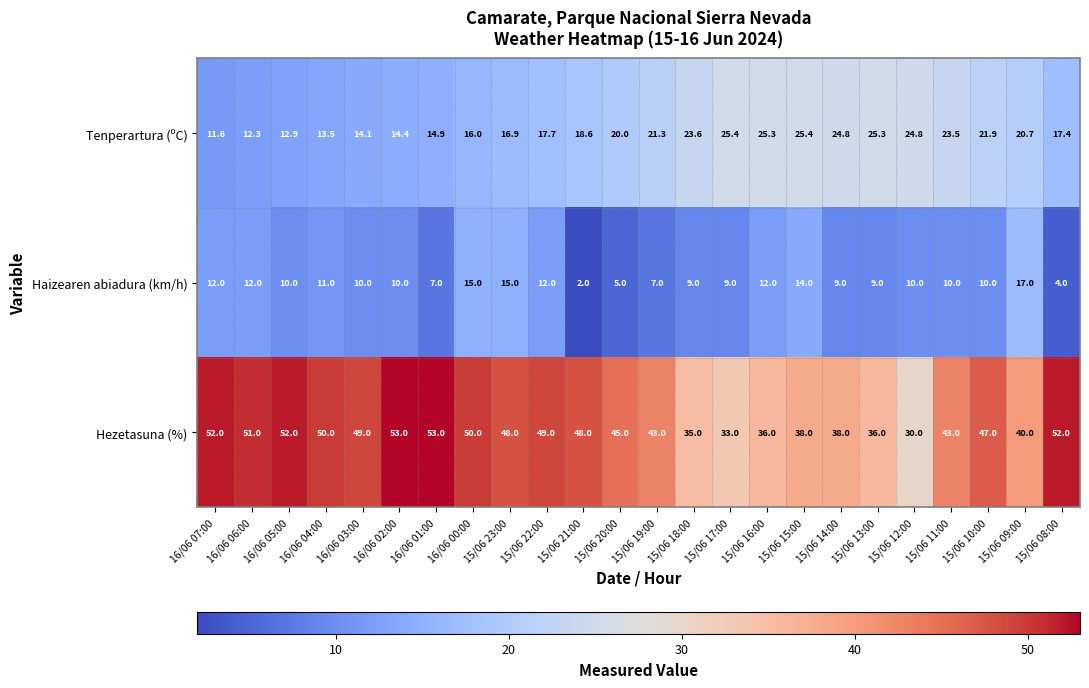

Which series has the largest total across all categories?

Hezetasuna (%)